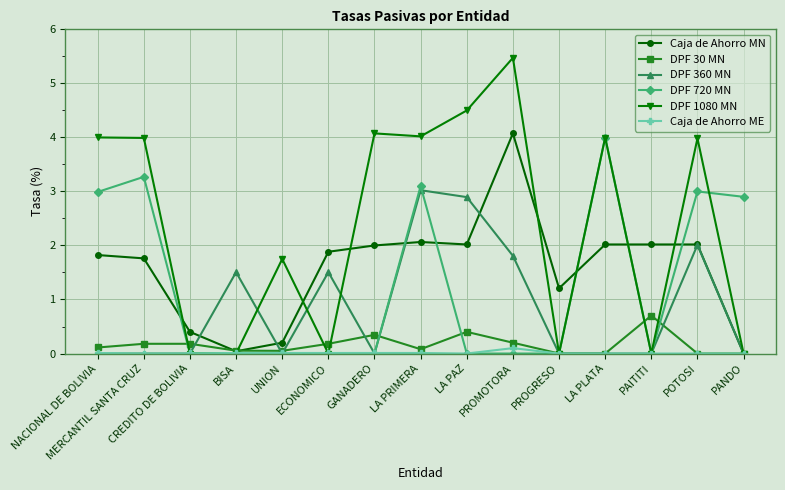

Count the number of categories in the chart.

15